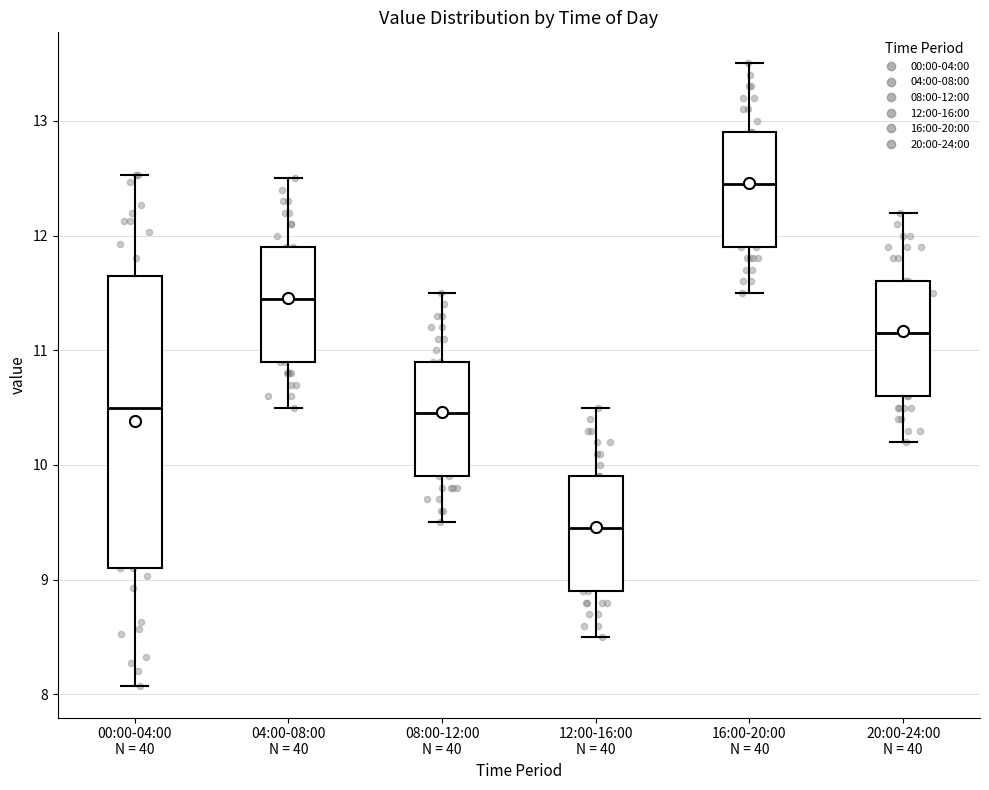

Reading left to right, transcribe this box plot: for each box, give where its median line is, the range the box spans, and where its two whiskers end, as read against the y-axis. The values are not printed on the chart, so give them approximately, as read against the axis.

00:00-04:00 N = 40: median 10.5, box 9.1 to 11.7, whiskers 8.1 to 12.5
04:00-08:00 N = 40: median 11.5, box 10.9 to 11.9, whiskers 10.5 to 12.5
08:00-12:00 N = 40: median 10.5, box 9.9 to 10.9, whiskers 9.5 to 11.5
12:00-16:00 N = 40: median 9.5, box 8.9 to 9.9, whiskers 8.5 to 10.5
16:00-20:00 N = 40: median 12.5, box 11.9 to 12.9, whiskers 11.5 to 13.5
20:00-24:00 N = 40: median 11.2, box 10.6 to 11.6, whiskers 10.2 to 12.2